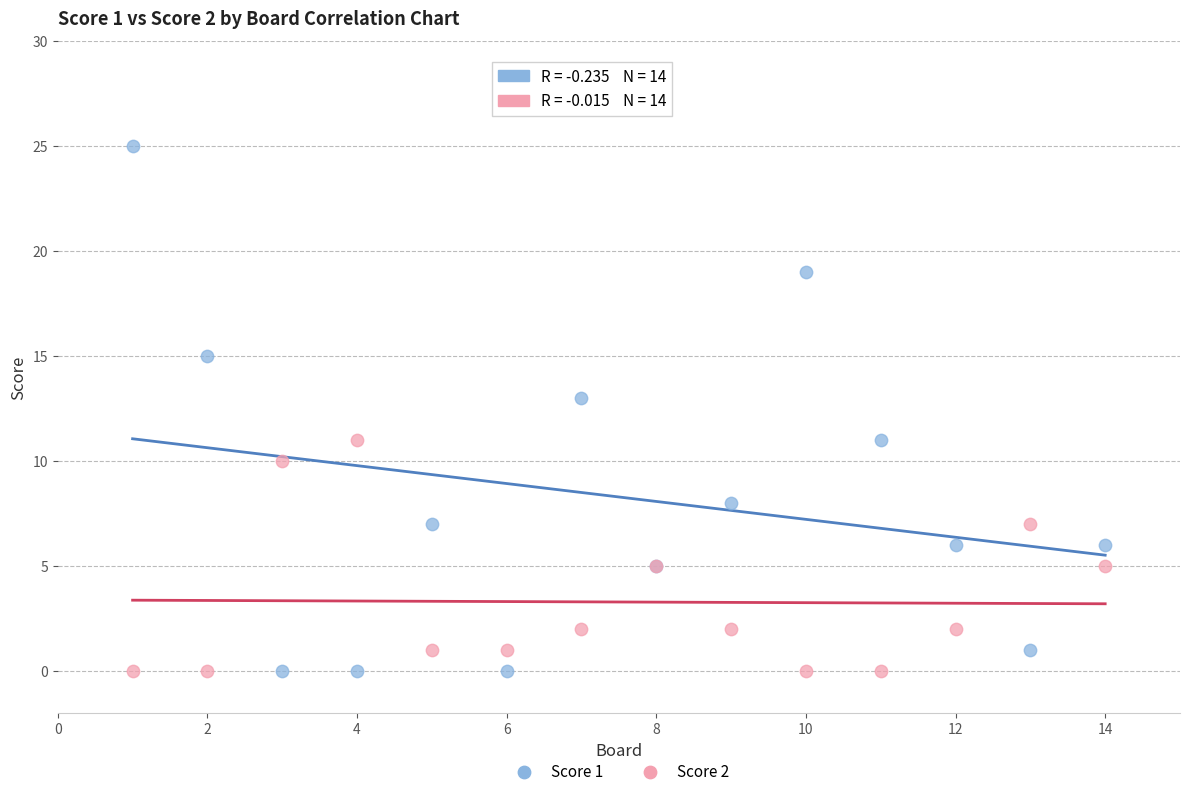

What is the X range (max minus min) for the scatter plot?

13